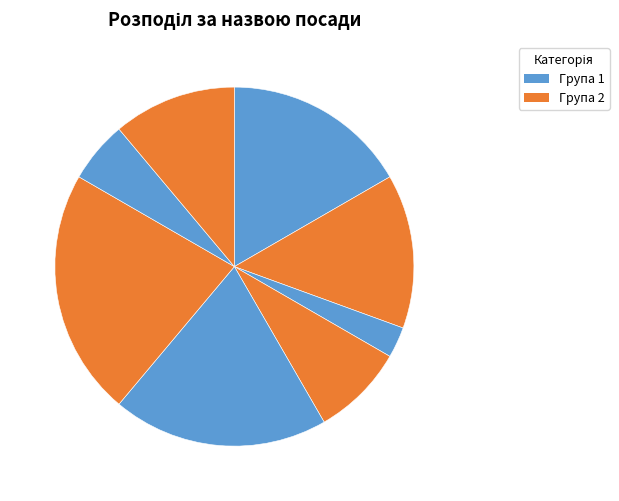

Count the number of slices in the pie.

8